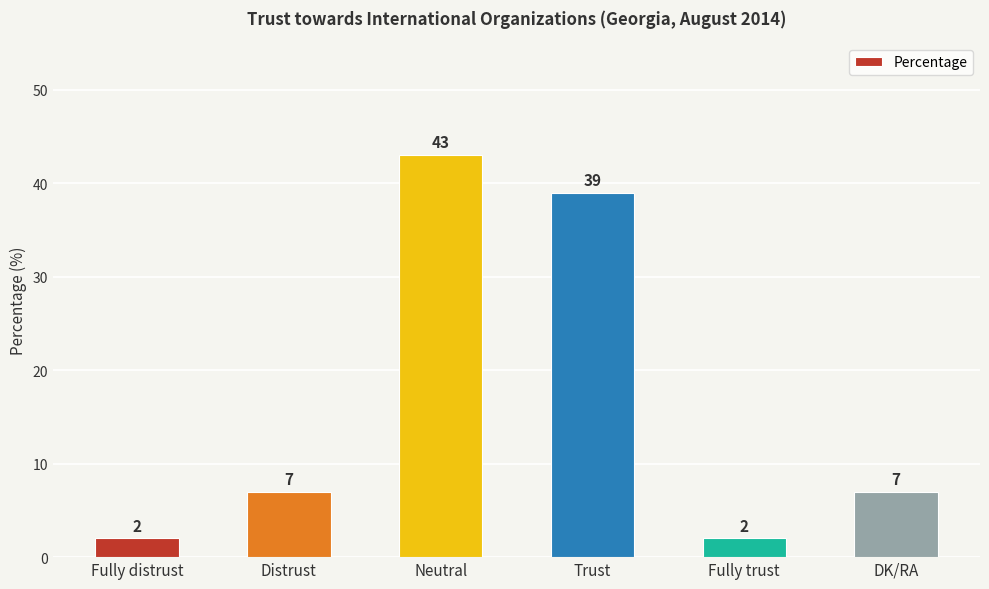

What position from the right is Fully trust?

2